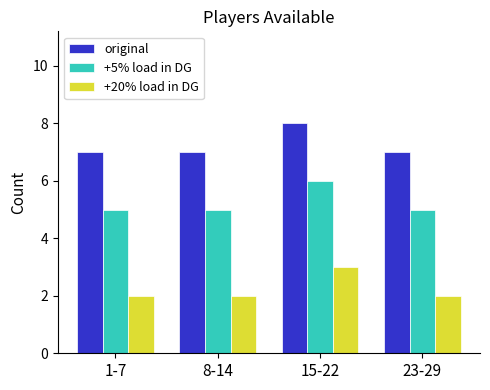

What is the difference between the original values at 8-14 and 15-22?

1